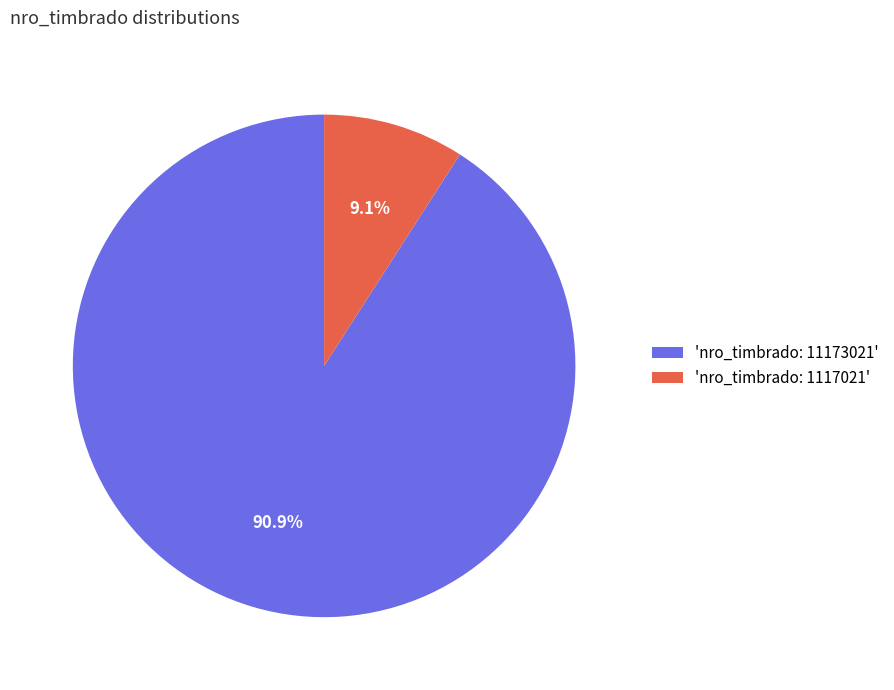

Which slice is the smallest?

'nro_timbrado: 1117021'